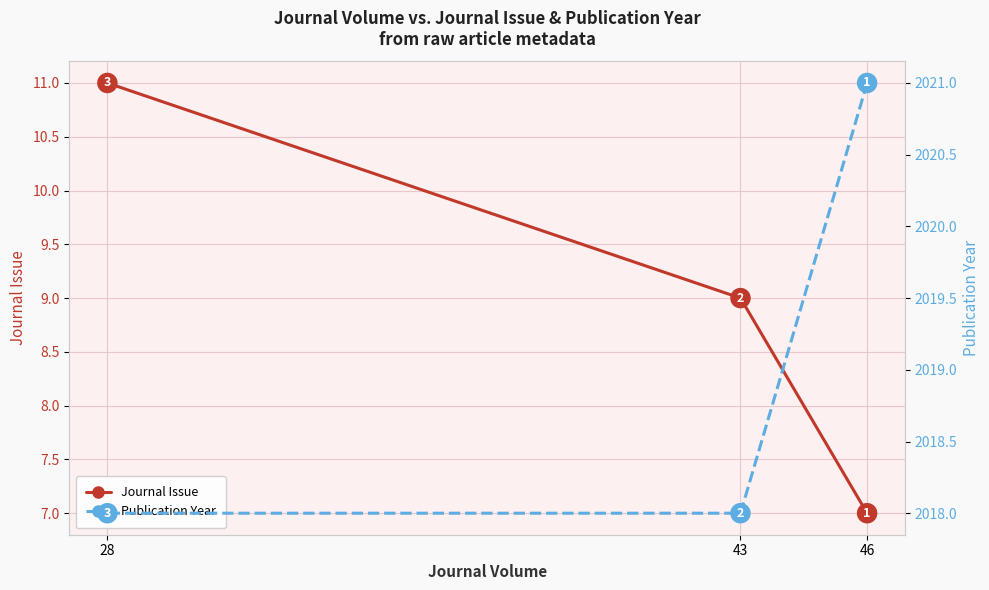

List the series in order of their peak value, lowest first.

Journal Issue, Publication Year